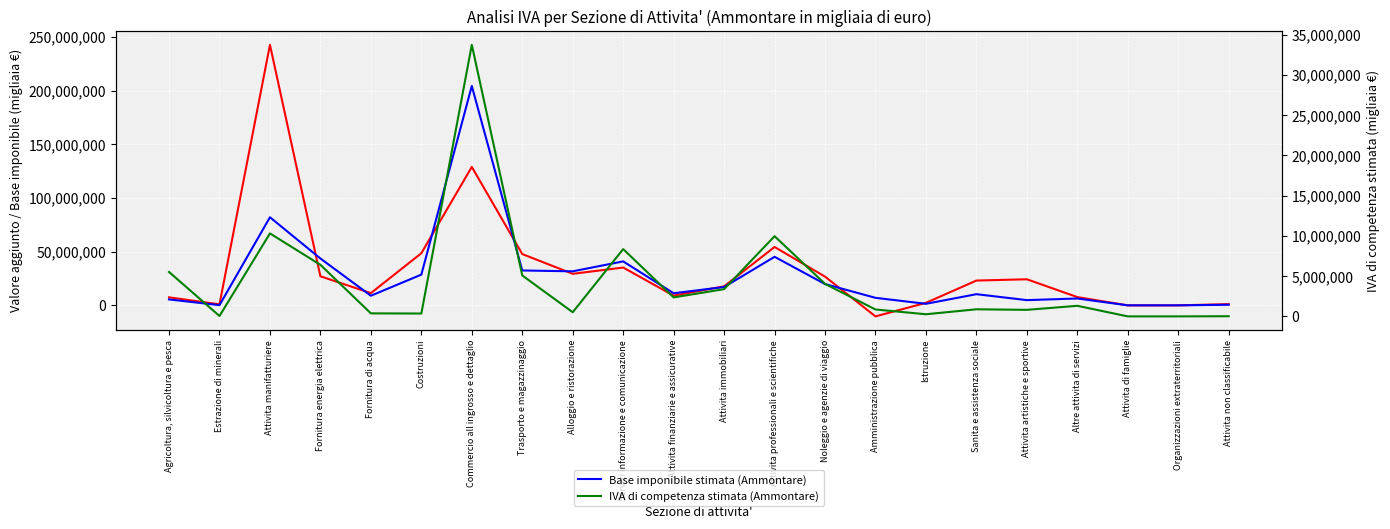

What is the label of the 16th point from the left?

Istruzione